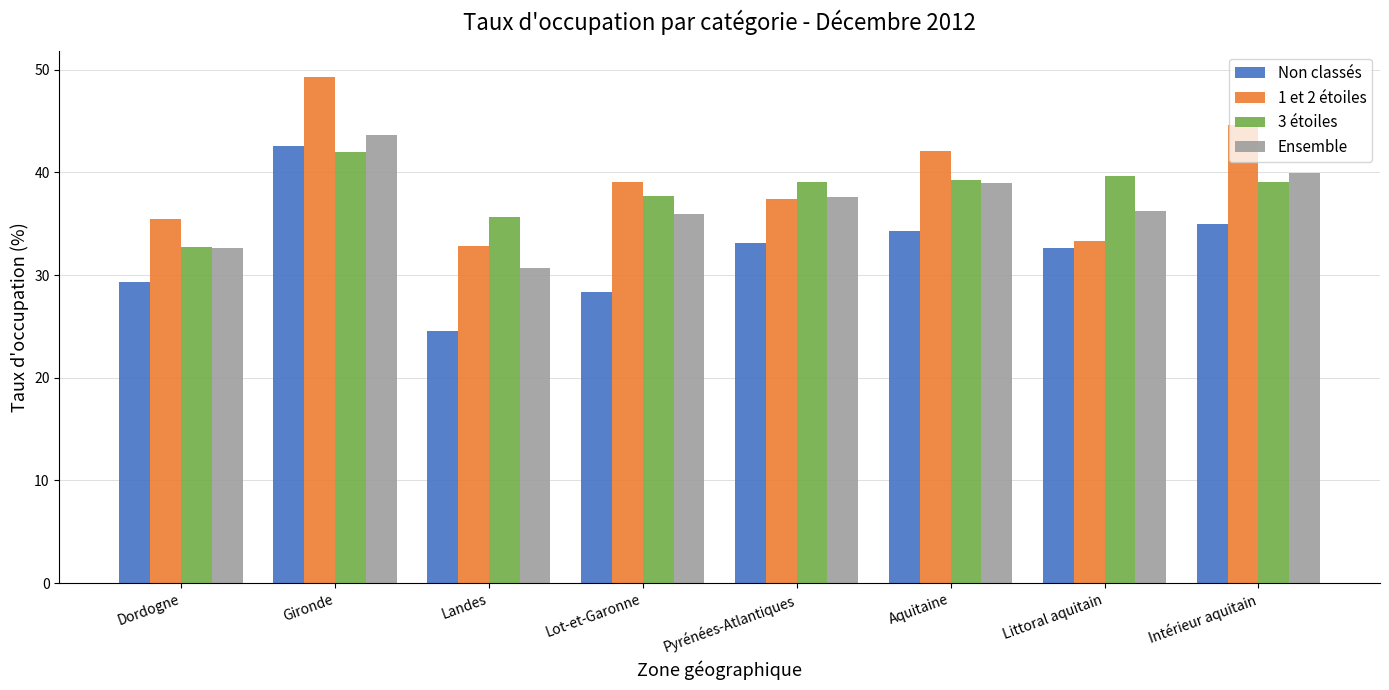

What is the value of the Non classés bar at the 2nd from the left?

42.6